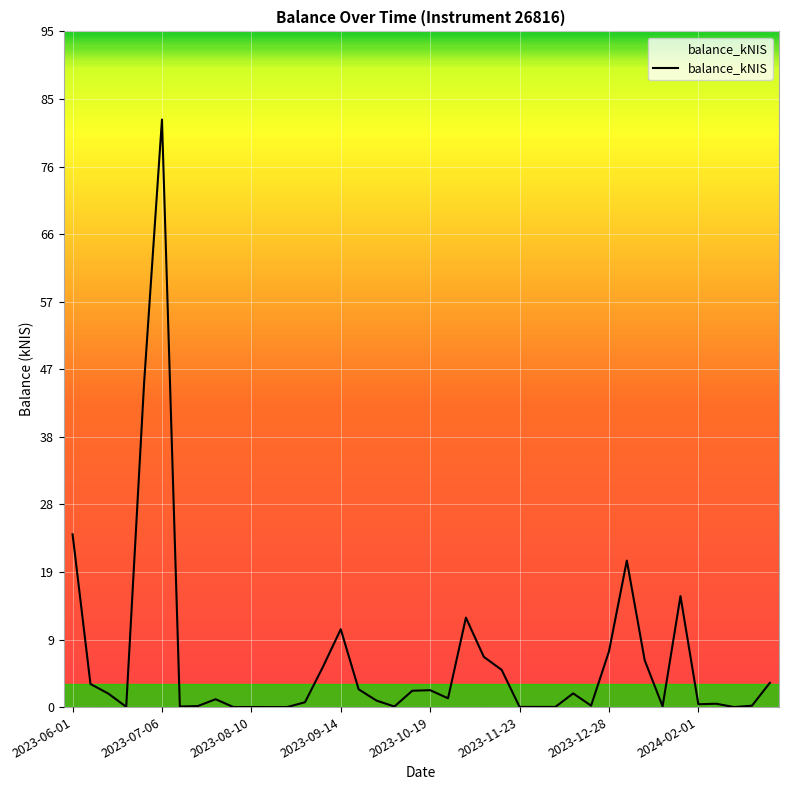

What is the difference between the maximum and minimum values?

82.3